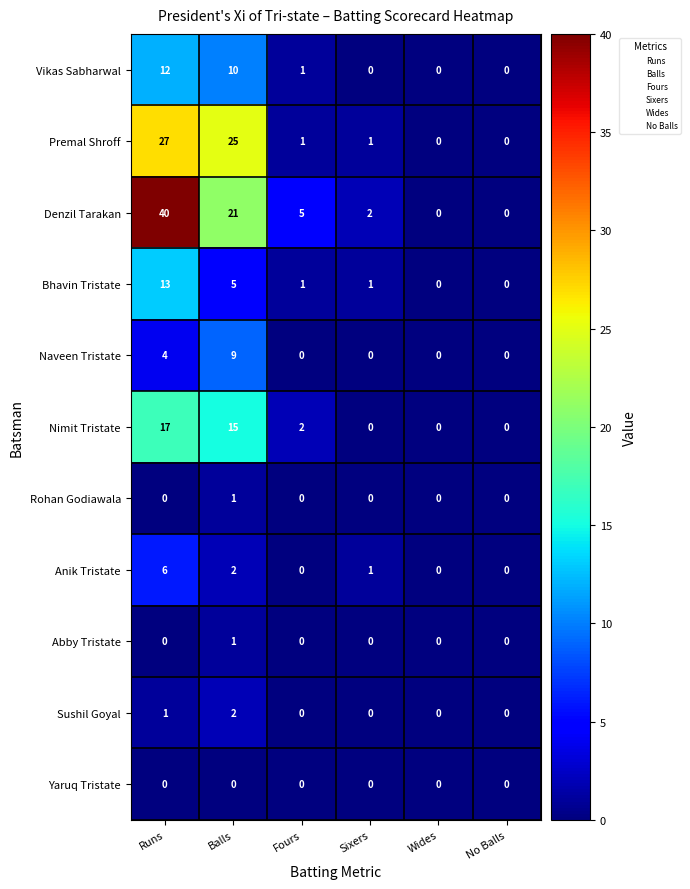

What is the total value across all series at Balls?

91